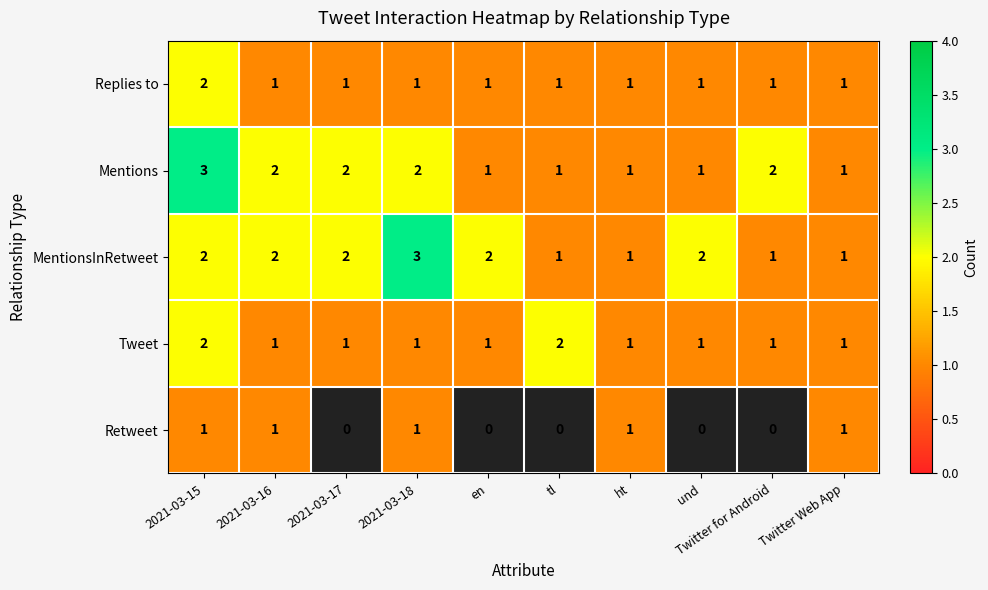

At which label does Mentions first exceed 2?

2021-03-15